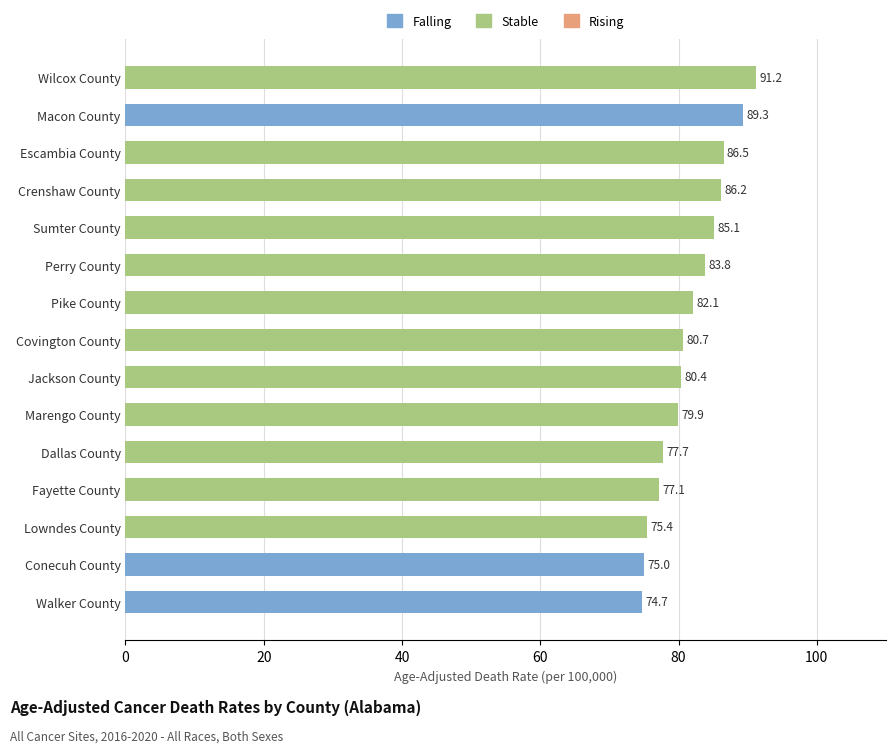

Is it true that the value at Pike County is 23.3?

False